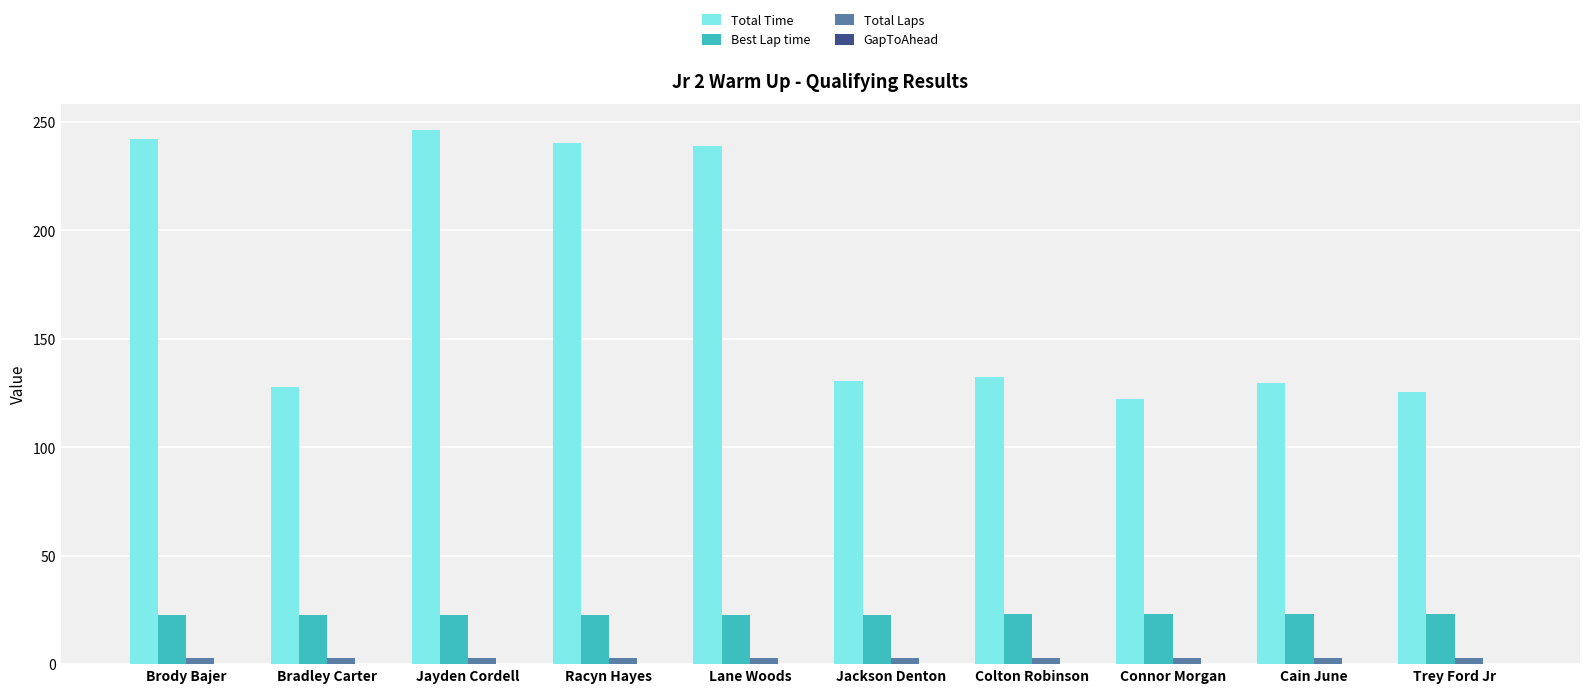

How many groups of bars are there?

10